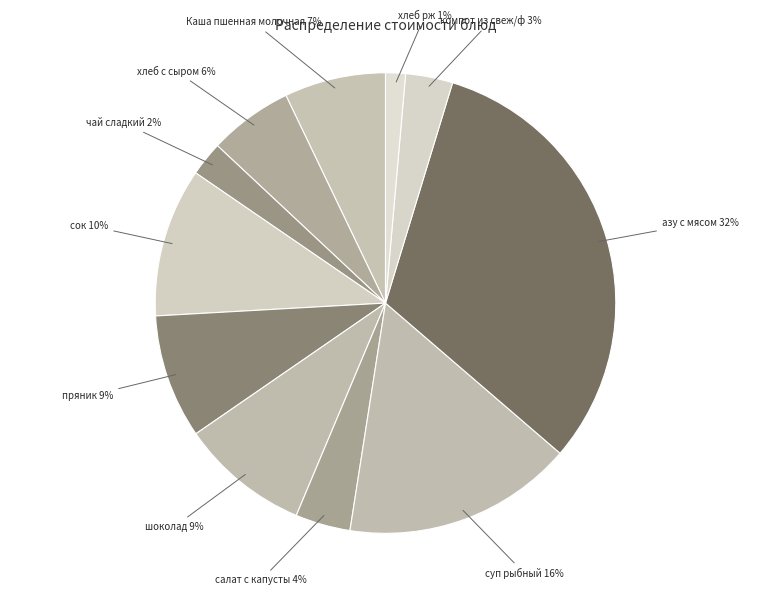

Which has a higher value, суп рыбный or чай сладкий?

суп рыбный